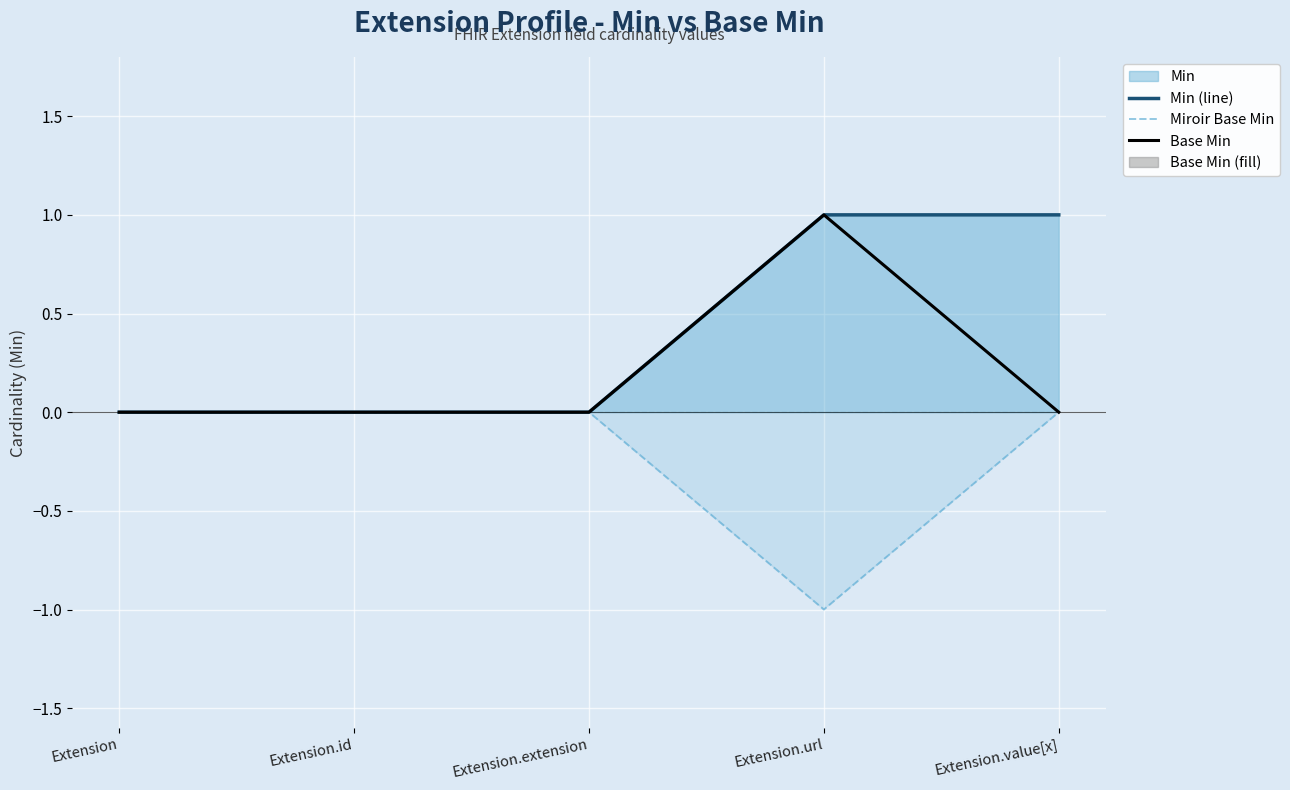

List the series in order of their overall mean, lowest first.

Miroir Base Min, Base Min, Min (line)